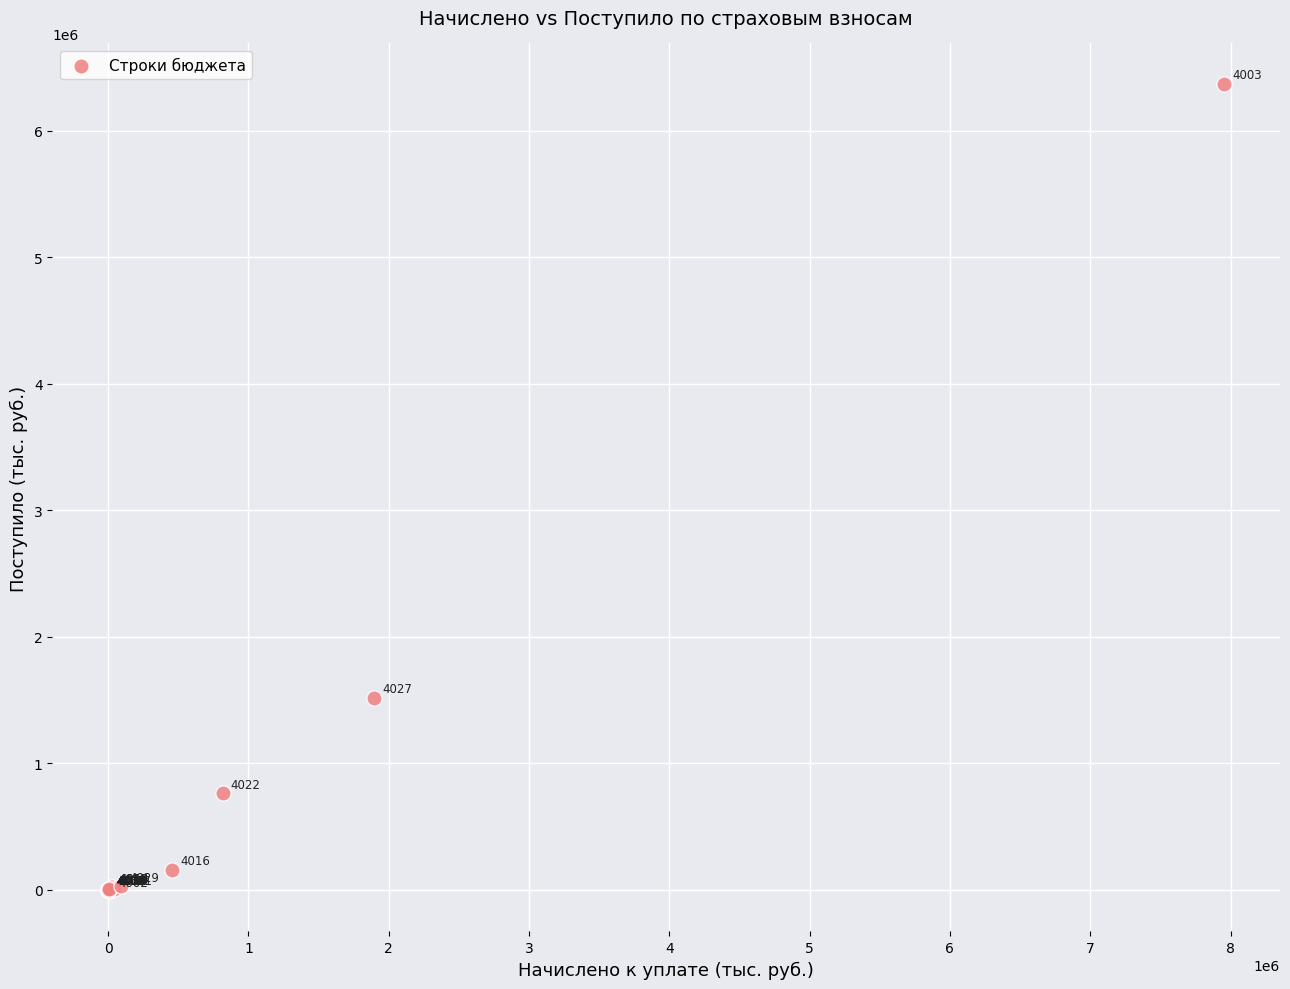

What Y value in the scatter plot is closest to 3179897?

1518566